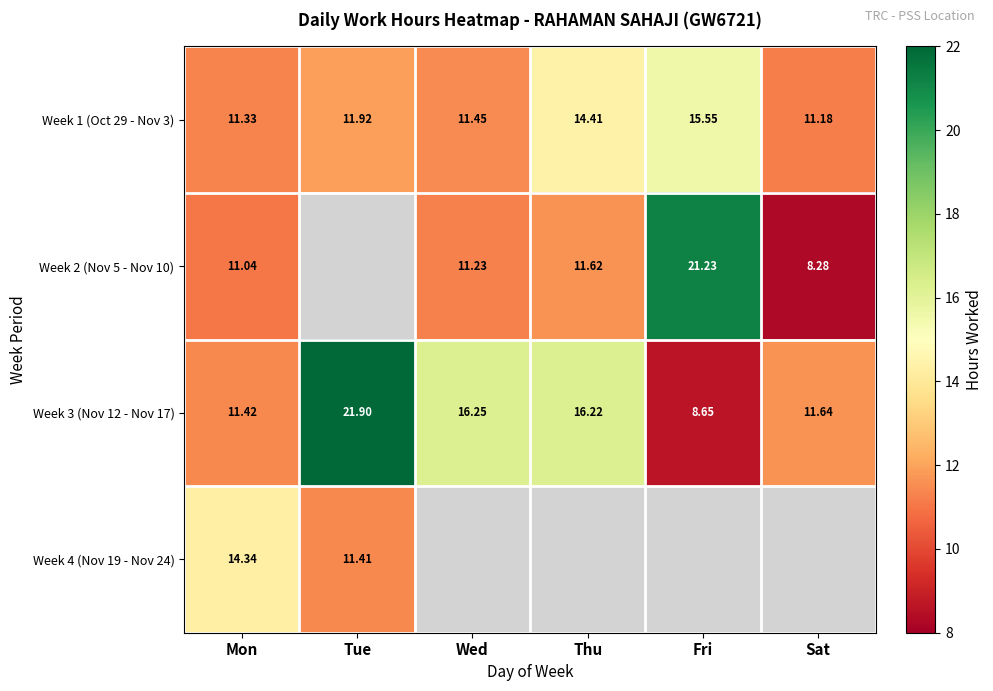

What is the maximum value shown in the chart?

21.9